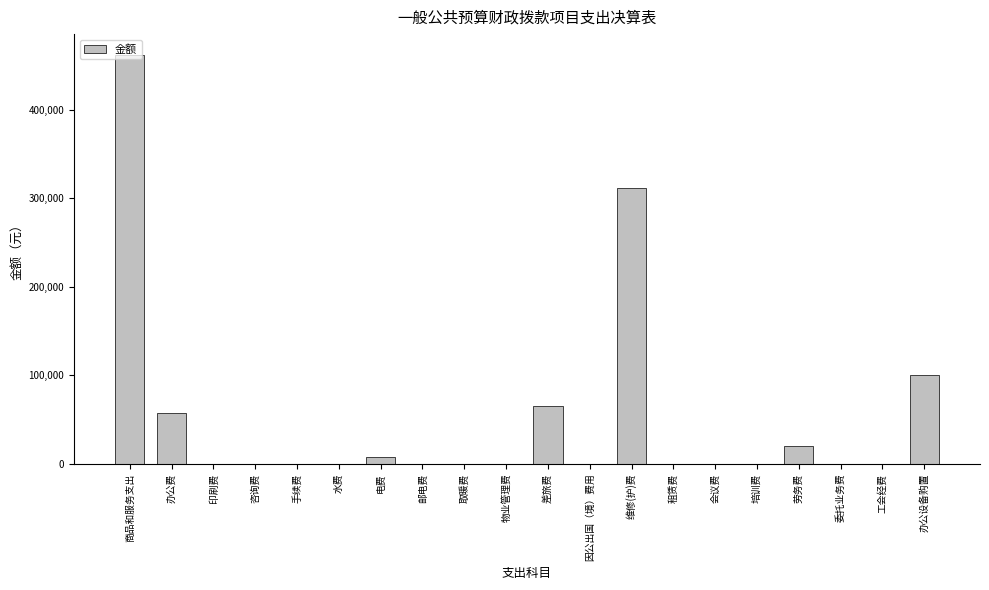

What is the sum of all values?

1023990.8